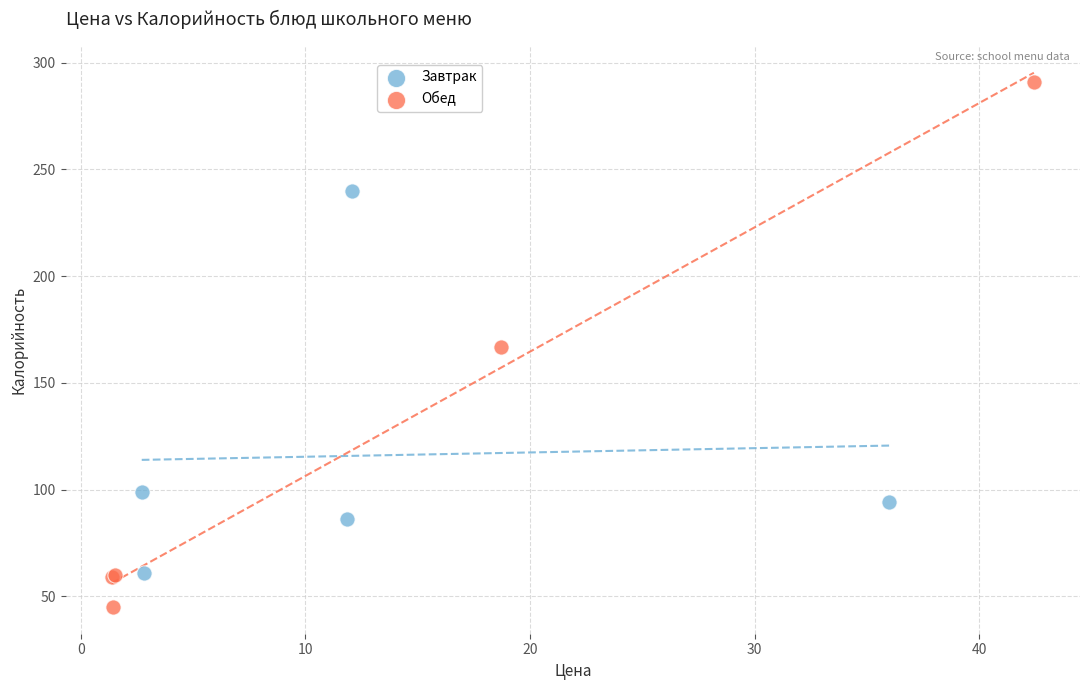

Which series contains the highest Y value?

Обед